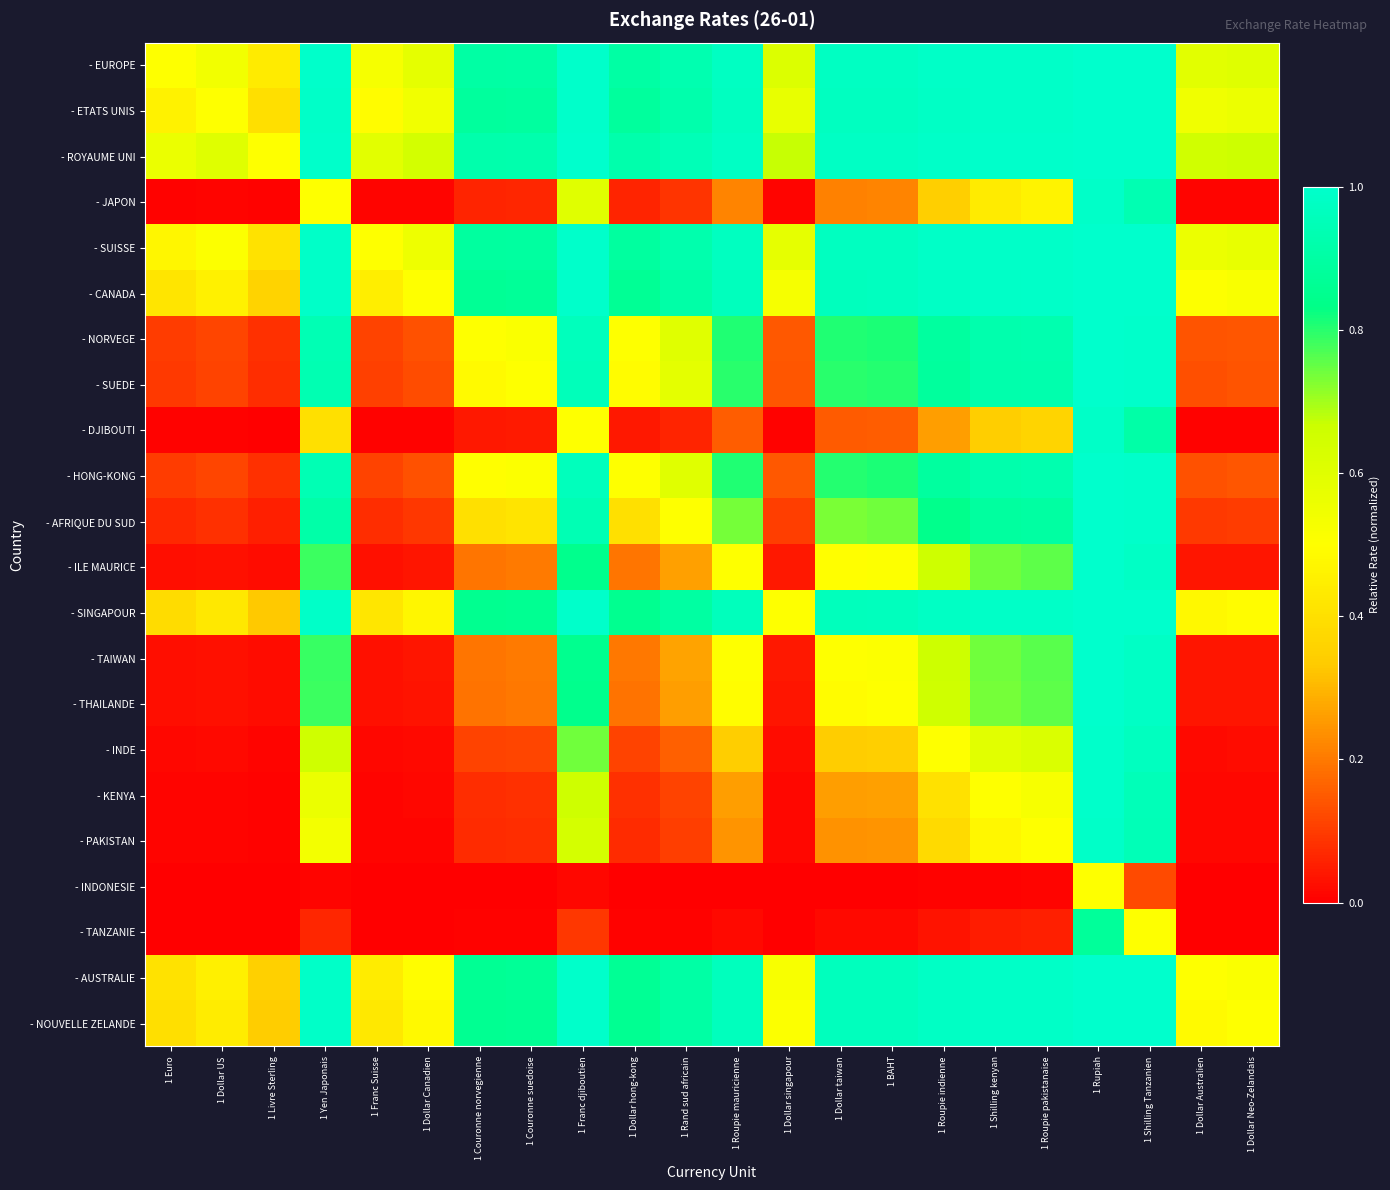

Rank the series by their maximum value, from lowest to highest.

- INDONESIE, - TANZANIE, - DJIBOUTI, - JAPON, - PAKISTAN, - KENYA, - INDE, - THAILANDE, - ILE MAURICE, - TAIWAN, - AFRIQUE DU SUD, - SUEDE, - HONG-KONG, - NORVEGE, - SINGAPOUR, - NOUVELLE ZELANDE, - AUSTRALIE, - CANADA, - ETATS UNIS, - SUISSE, - EUROPE, - ROYAUME UNI